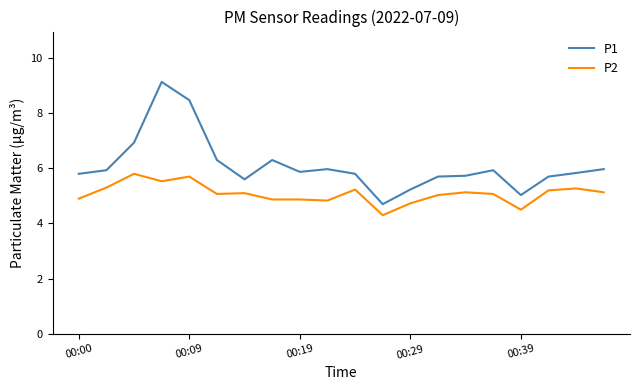

What is the difference between the maximum and minimum values in the P1 series?

4.4